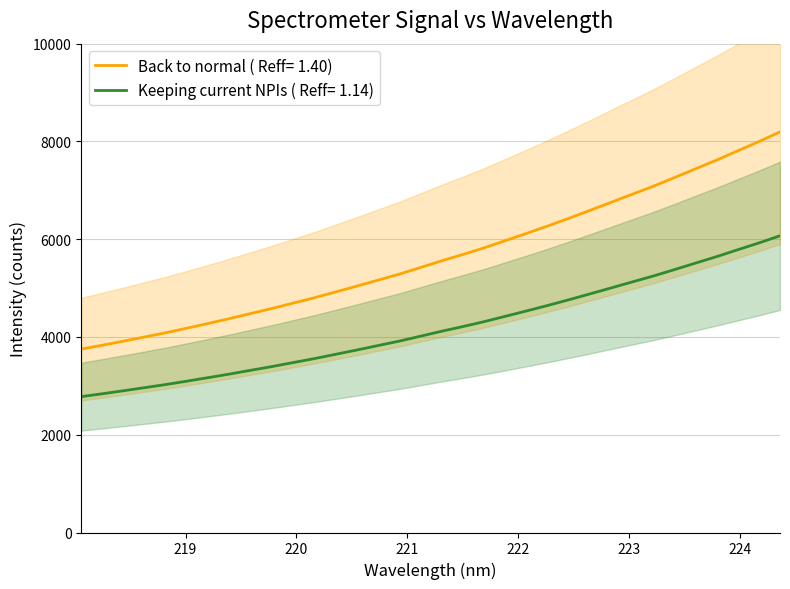

True or false: the data shows 4181.5 at 219.0156.

True